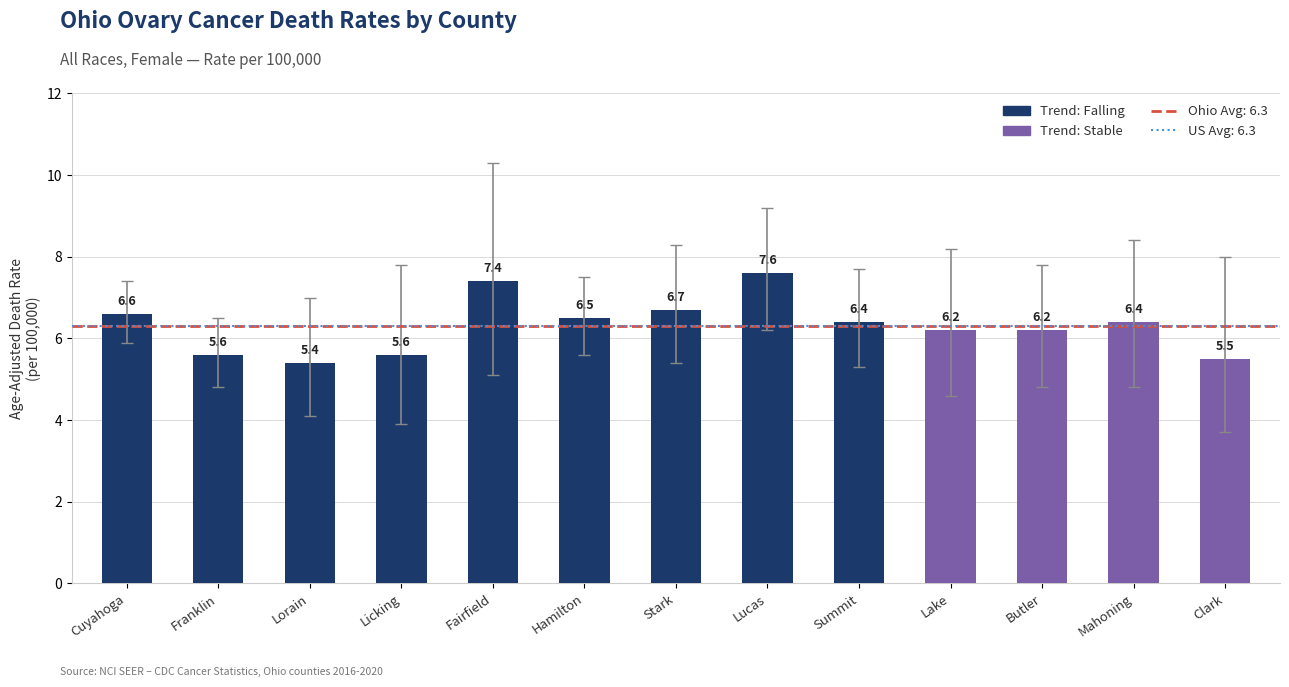

What is the value of the 11th bar from the left?

6.2